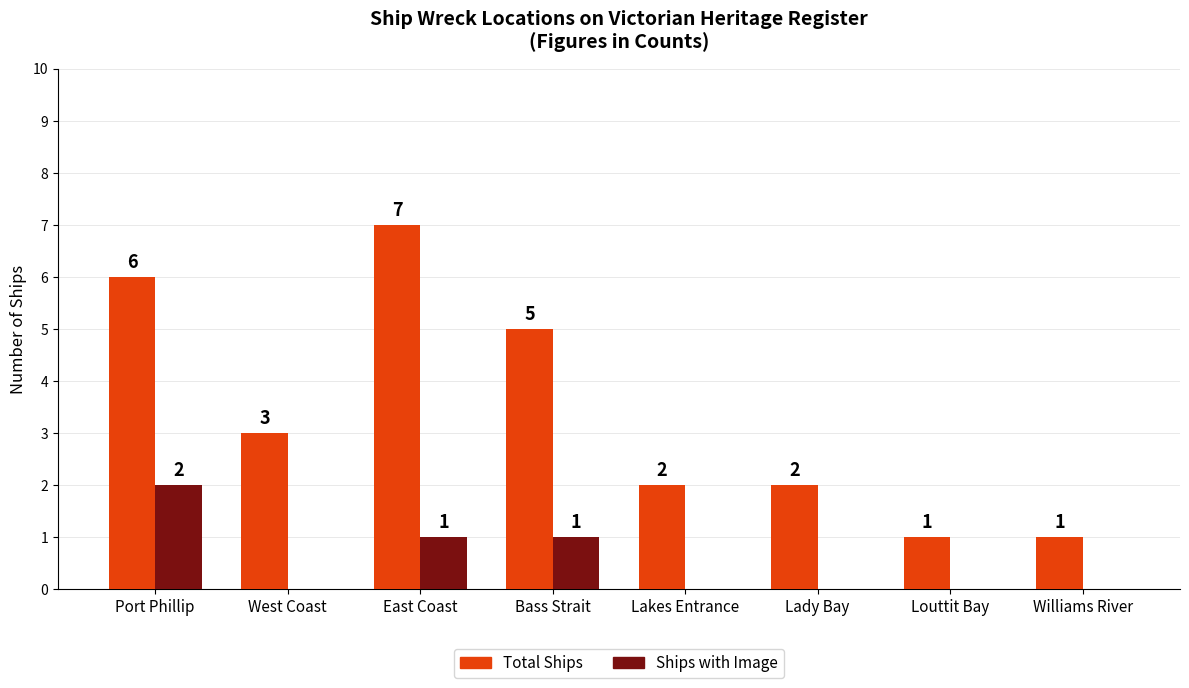

How many categories are shown in the chart?

8